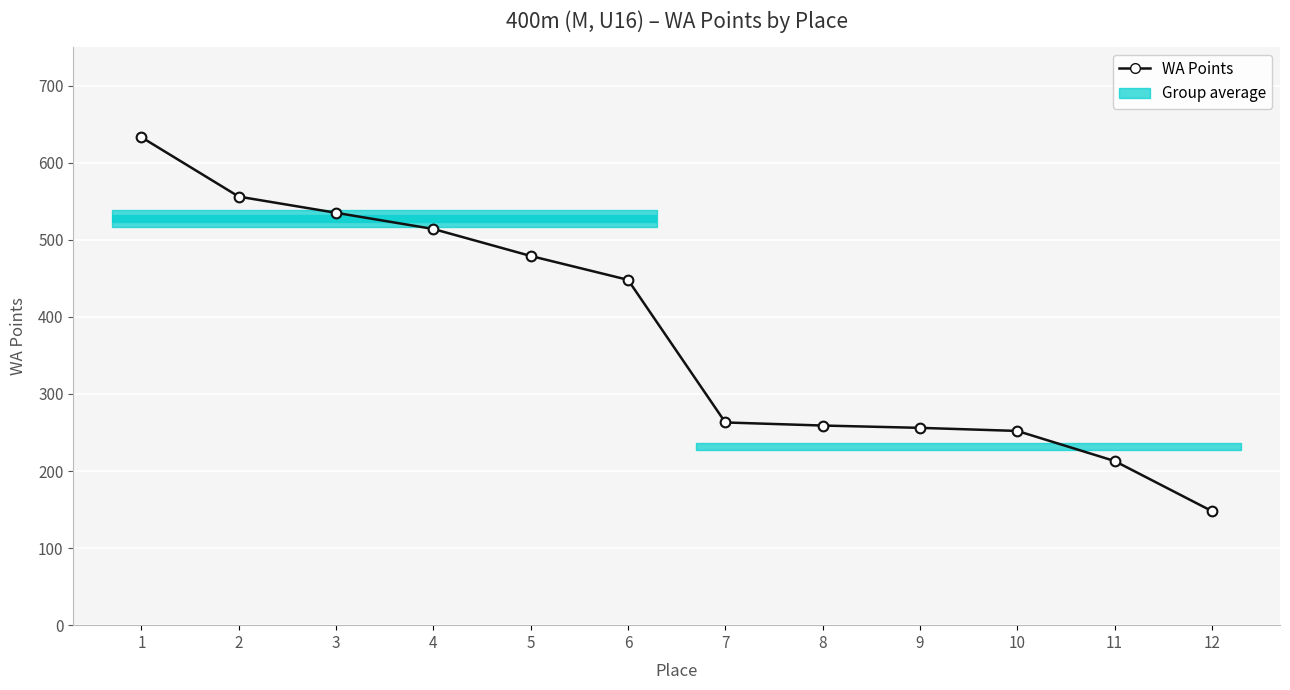

Is it true that the value at 12 is 148?

True